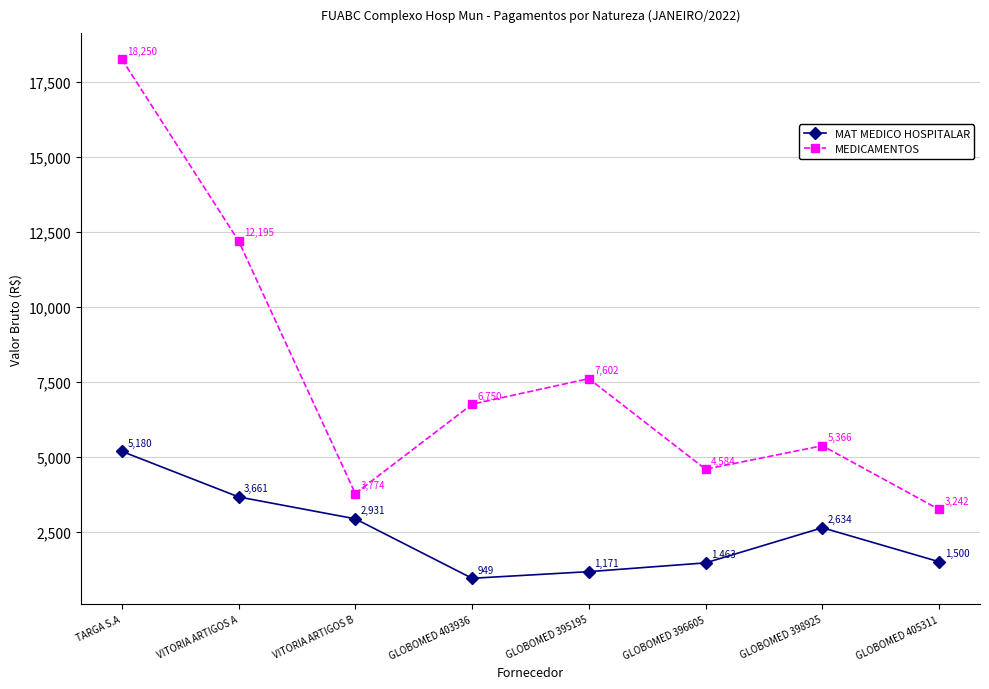

Is it true that MEDICAMENTOS equals 1619.3 at GLOBOMED 405311?

False